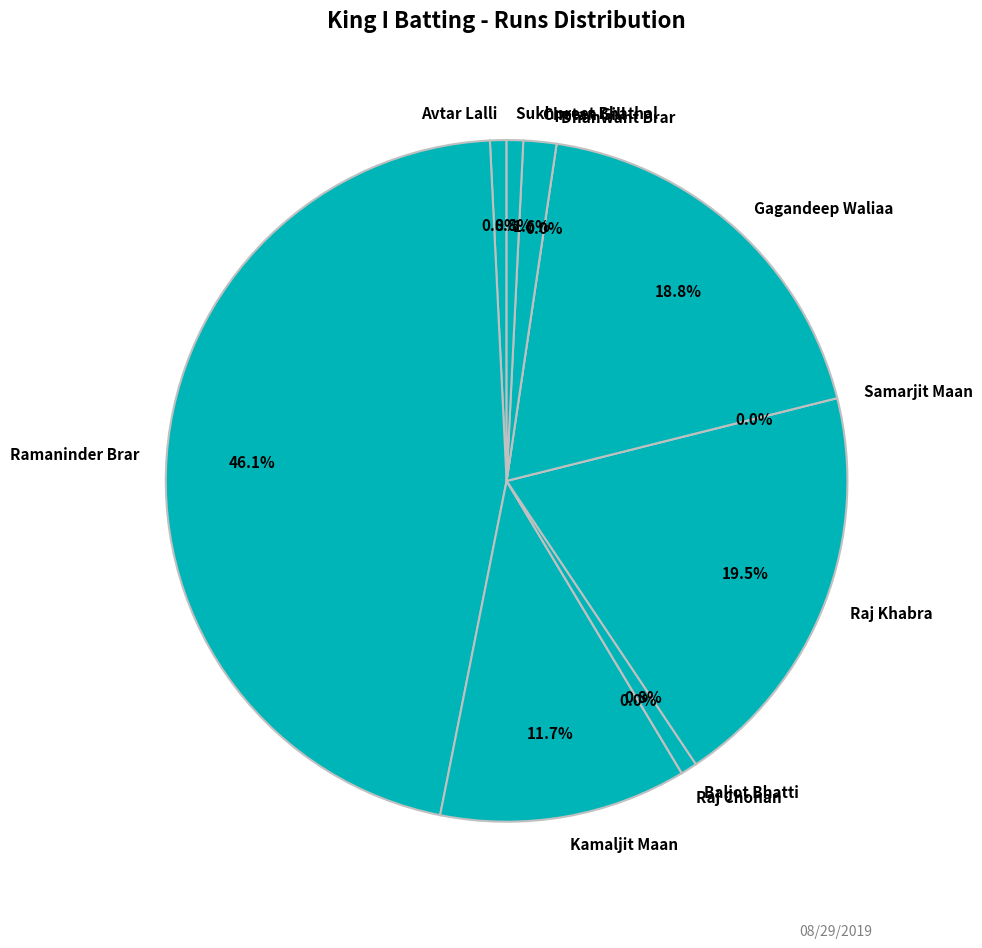

Count the number of slices in the pie.

11